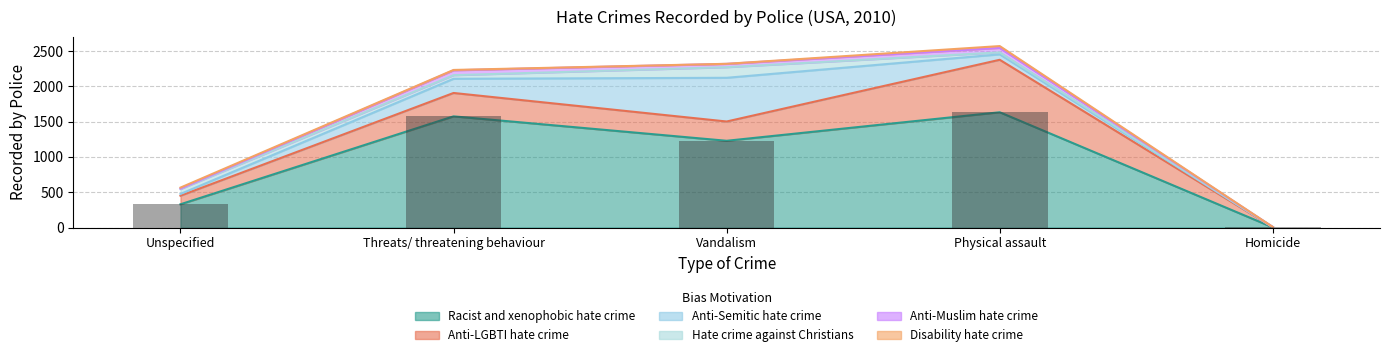

What are all the series names shown in the legend?

Racist and xenophobic hate crime, Anti-LGBTI hate crime, Anti-Semitic hate crime, Hate crime against Christians, Anti-Muslim hate crime, Disability hate crime